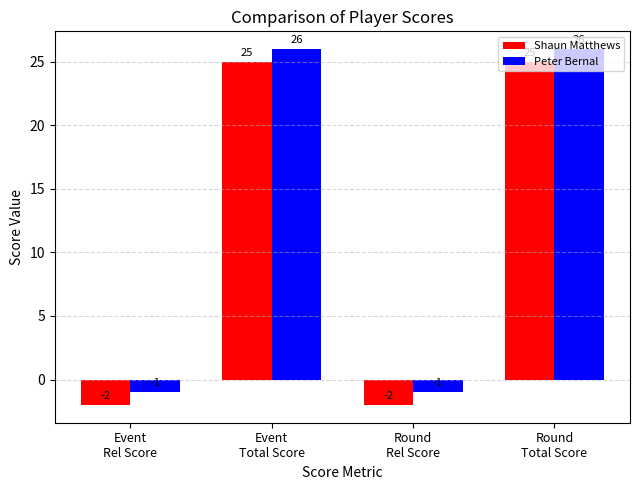

Reading left to right, what are all the values shown in this chart?

Shaun Matthews: -2	25	-2	25
Peter Bernal: -1	26	-1	26